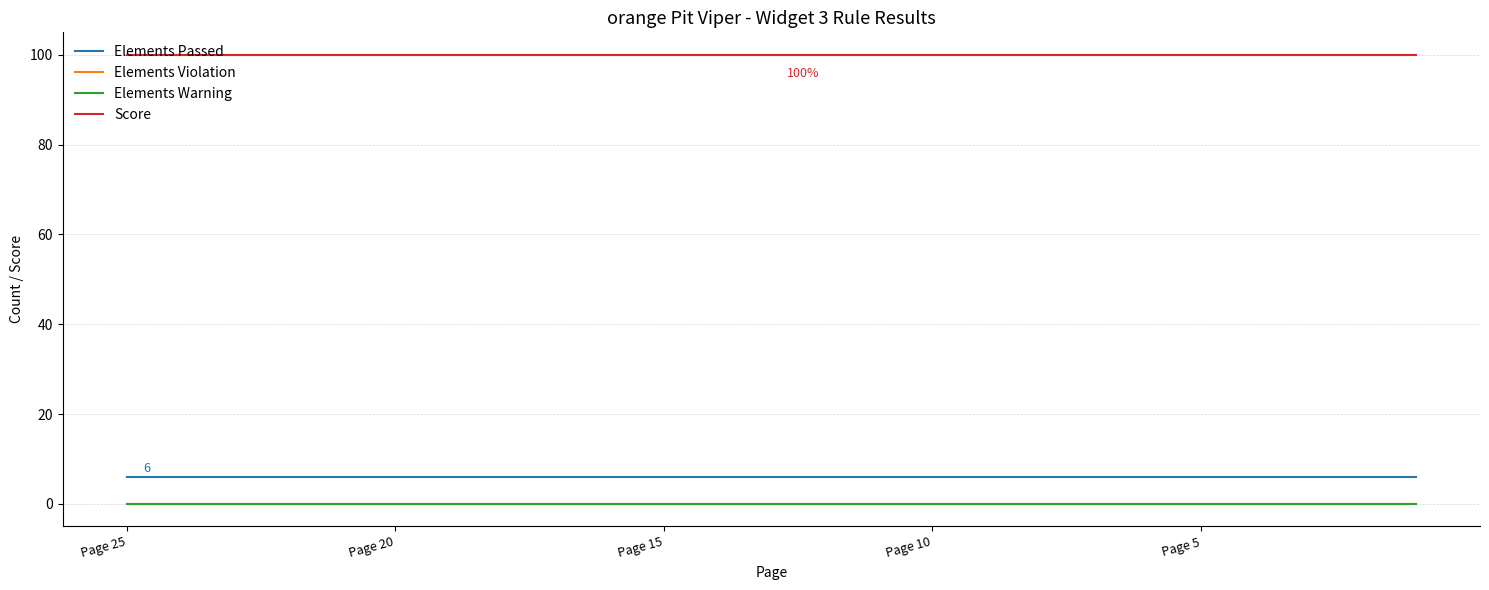

True or false: Elements Warning and Elements Passed intersect in this chart.

False